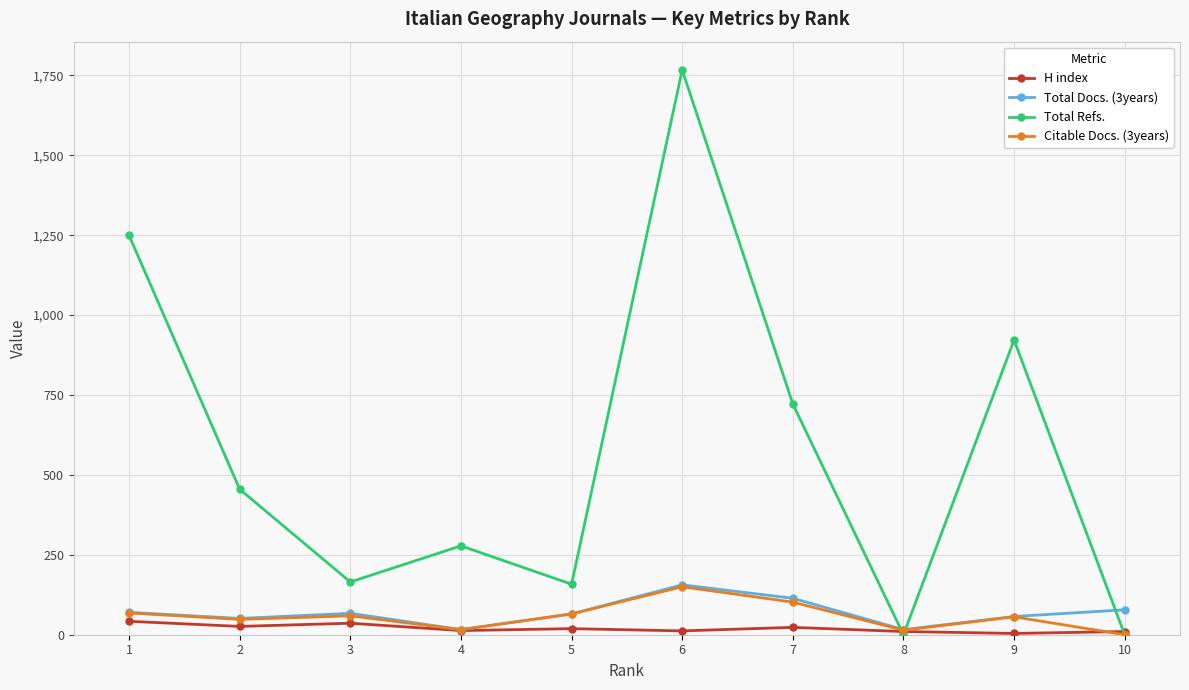

How many values in the Citable Docs. (3years) series are below 59?

5